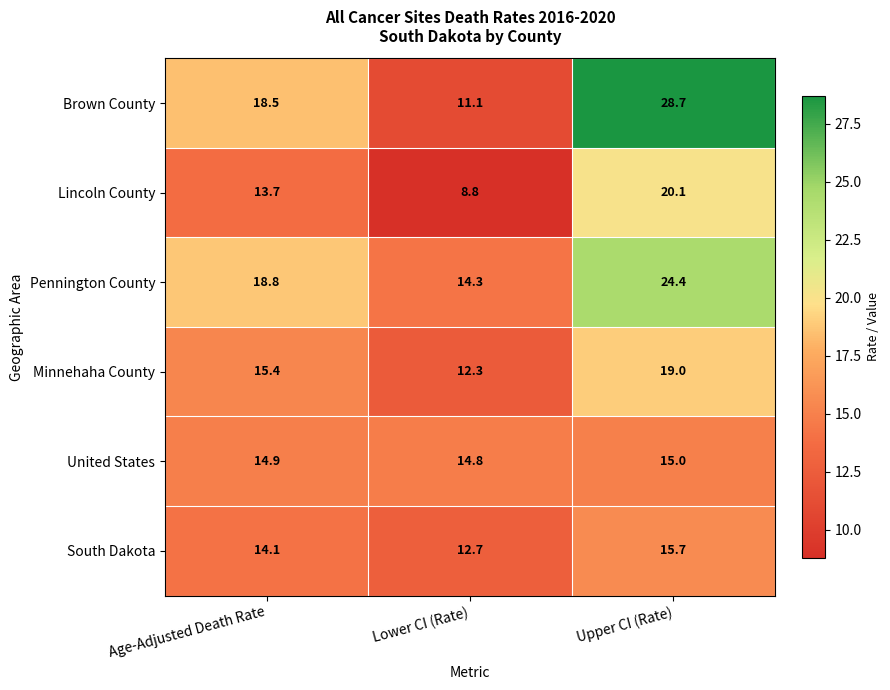

Which series changed the most between Lower CI (Rate) and Upper CI (Rate)?

Brown County